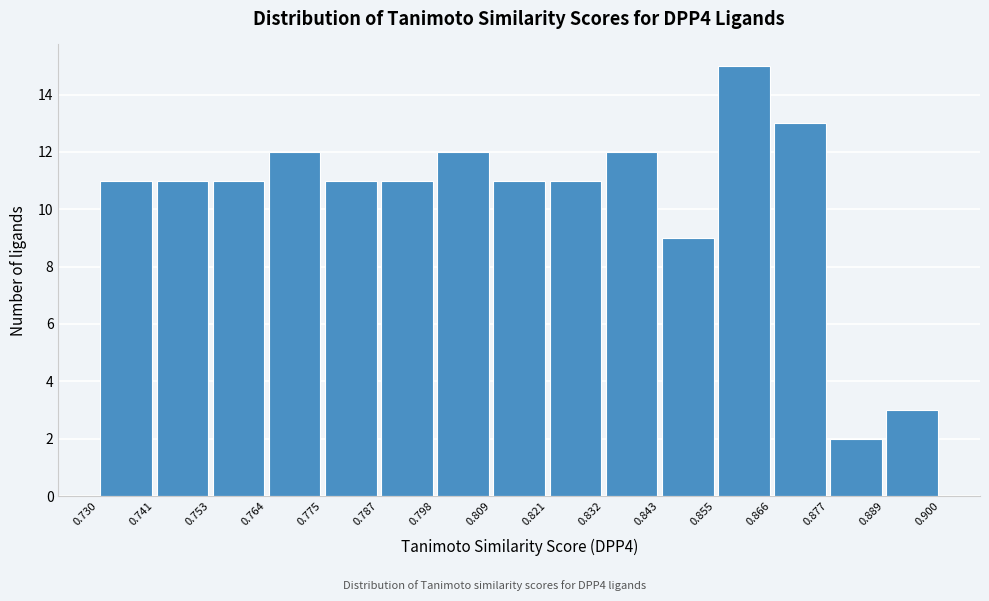

Reading left to right, list every bar in this chart as the range it spans on the x-axis followed by its height. The values are not printed on the chart, so give them approximately, as read against the axis.

0.730 to 0.741: 11
0.741 to 0.753: 11
0.753 to 0.764: 11
0.764 to 0.775: 12
0.775 to 0.787: 11
0.787 to 0.798: 11
0.798 to 0.809: 12
0.809 to 0.821: 11
0.821 to 0.832: 11
0.832 to 0.843: 12
0.843 to 0.855: 9
0.855 to 0.866: 15
0.866 to 0.877: 13
0.877 to 0.889: 2
0.889 to 0.900: 3